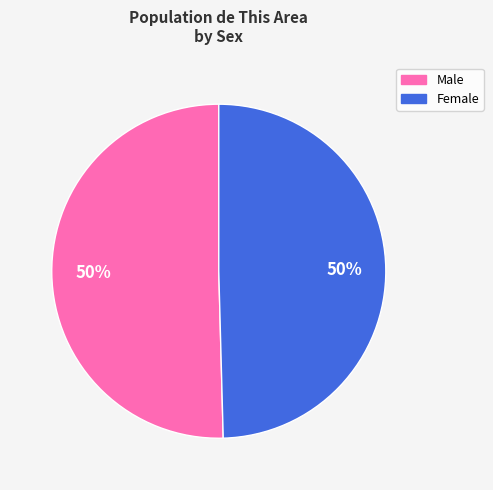

To the nearest percent, what portion does Female represent?

50%